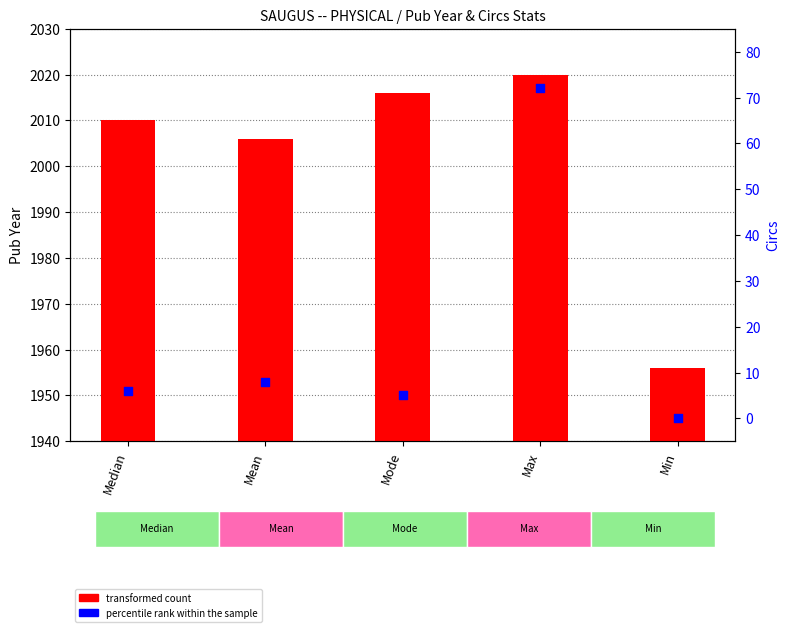

Is the value of percentile rank within the sample at Median greater than the value of transformed count at Mean?

No